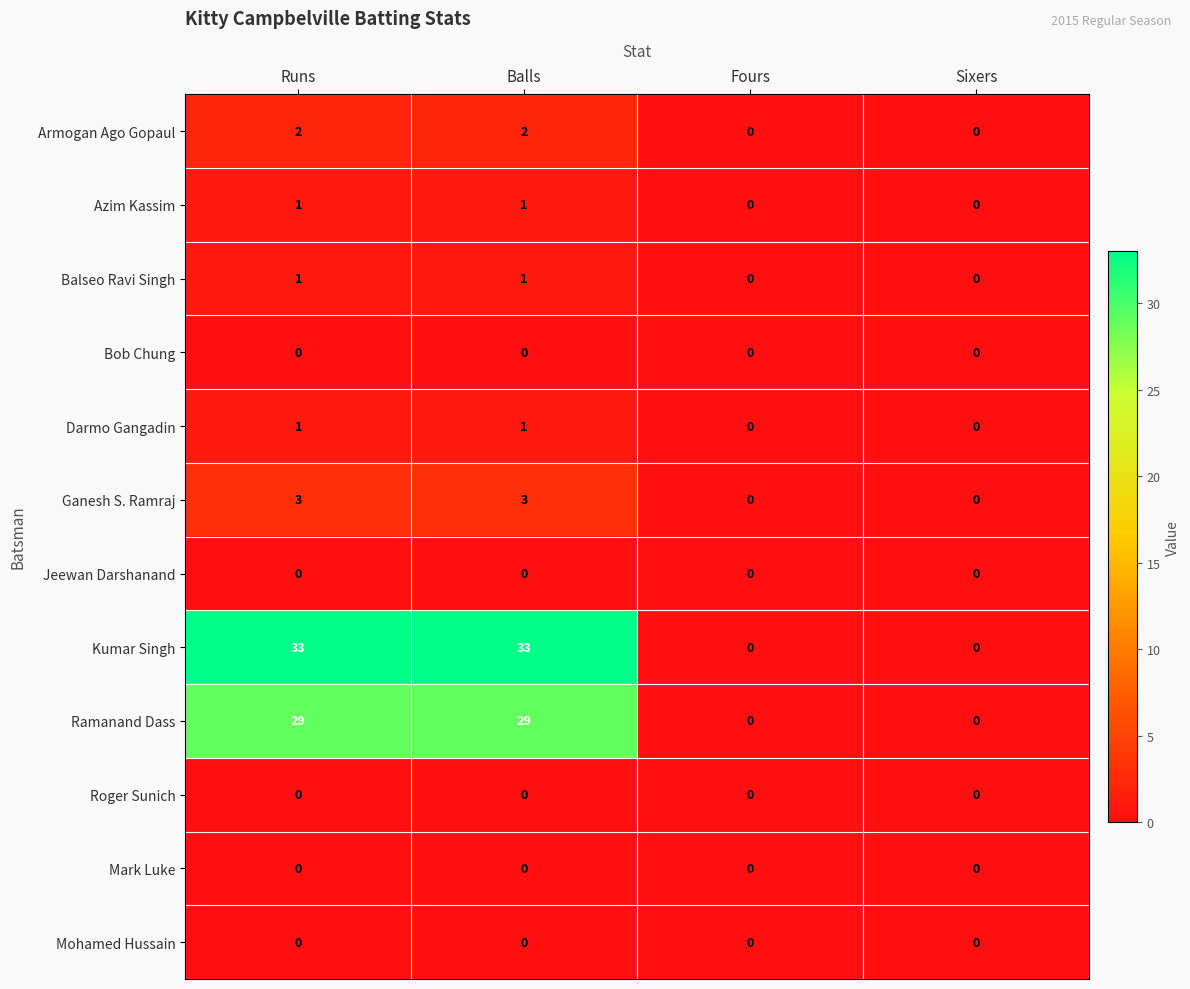

How many values in the Ganesh S. Ramraj series are below 3?

2